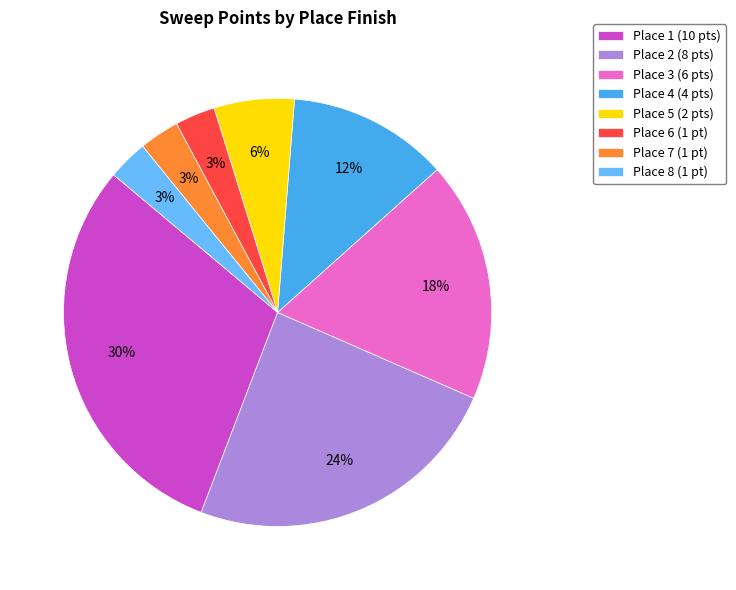

Is there any slice that represents more than half of the pie?

No